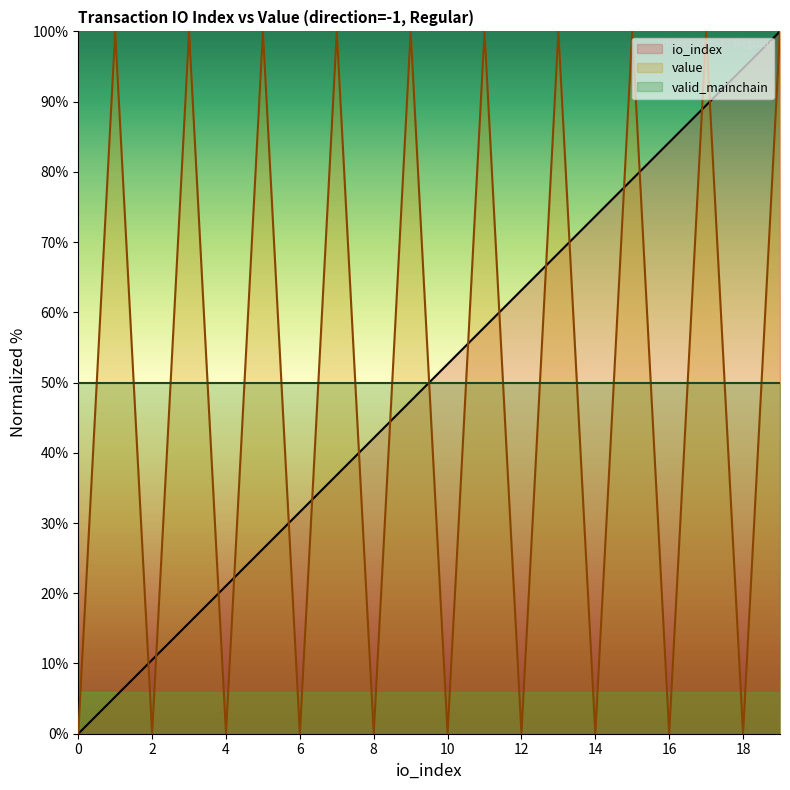

Where does the io_index series first go above 52?

10